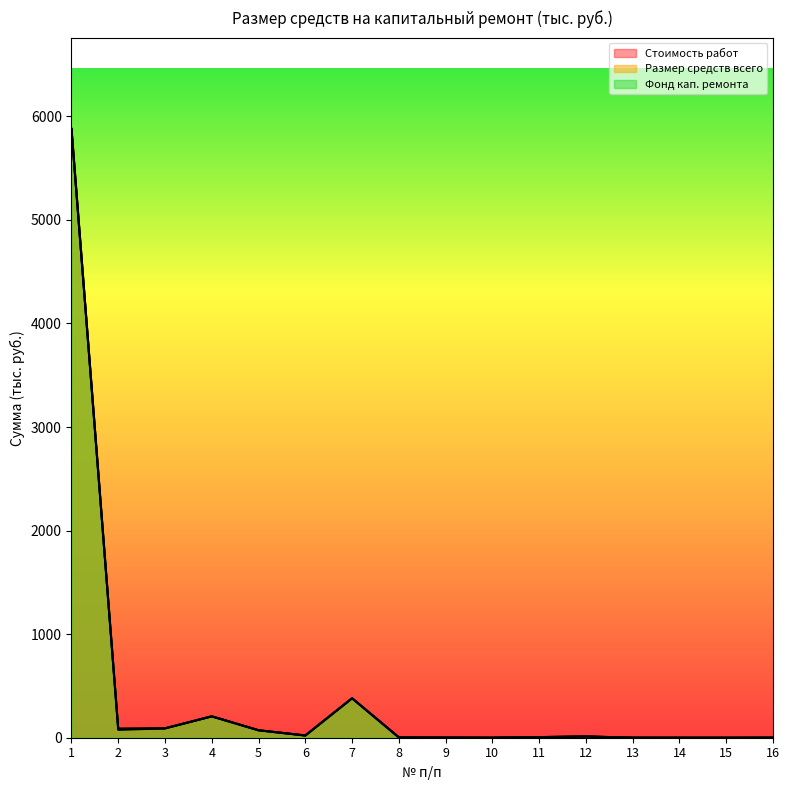

At how many categories does at least one series exceed 727?

1